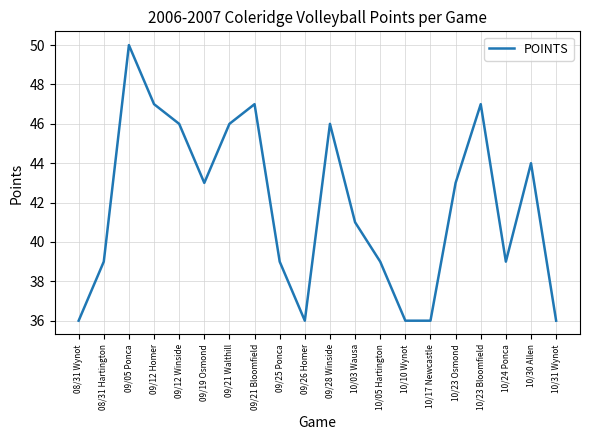

Approximately how many times larger is the value at 09/28 Winside compared to 10/23 Bloomfield?

1.0